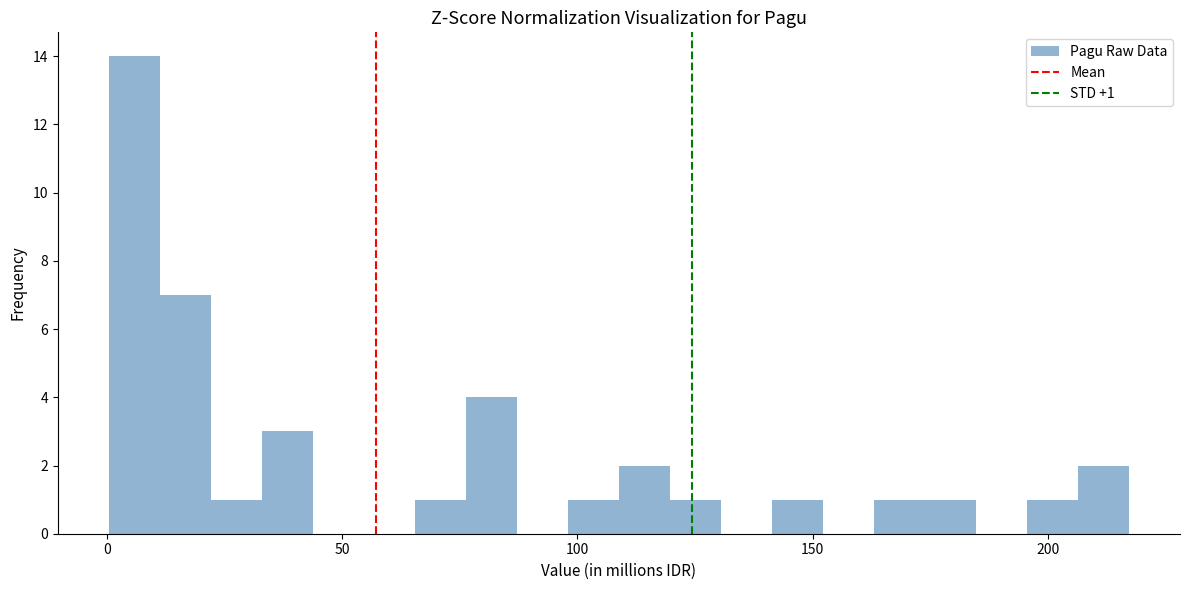

Around what value on the x-axis is the tallest bar? Give the approximate position of its centre, as read against the axis.

5